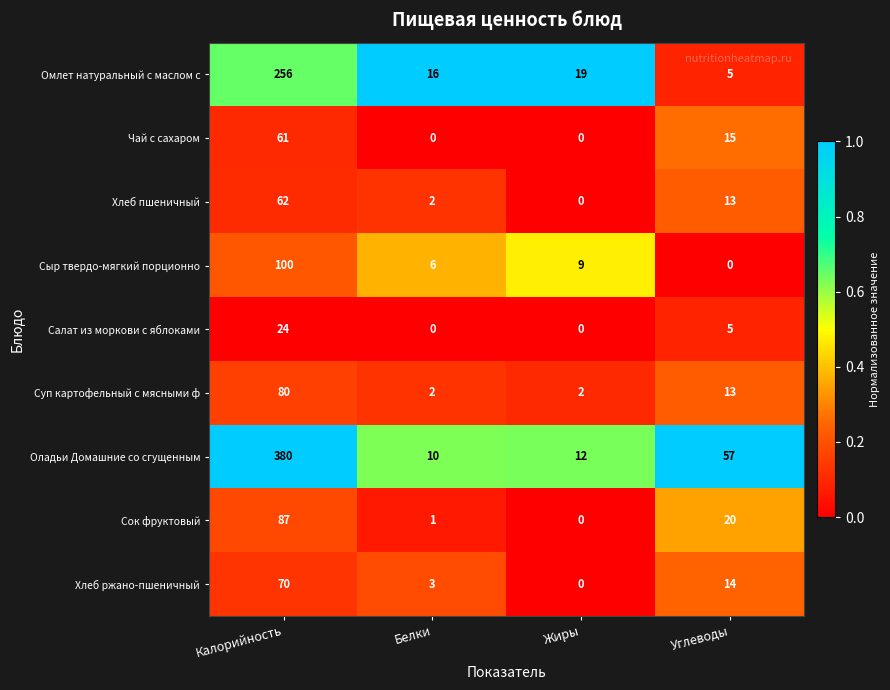

At which label does Сок фруктовый reach its minimum?

Жиры